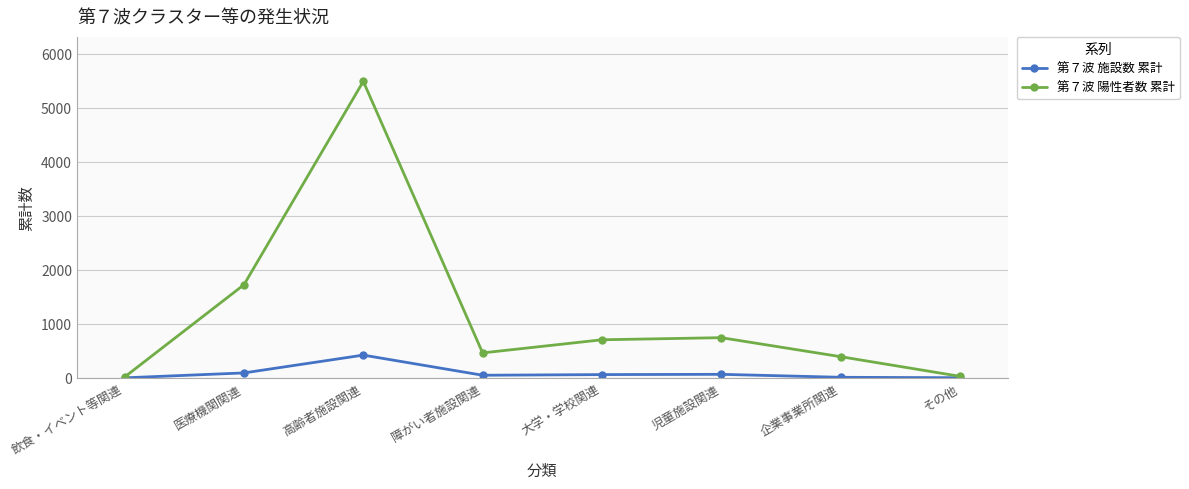

True or false: 第７波 陽性者数 累計 has more than 0 interior local peaks.

True